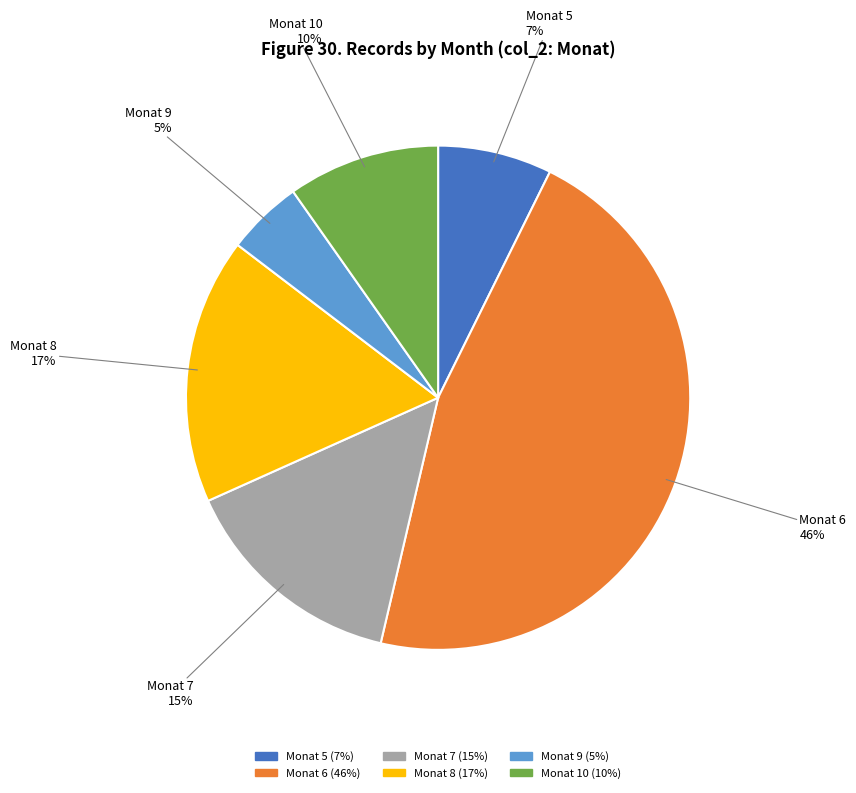

To the nearest percent, what is the difference between the largest and smallest slice percentages?

41%